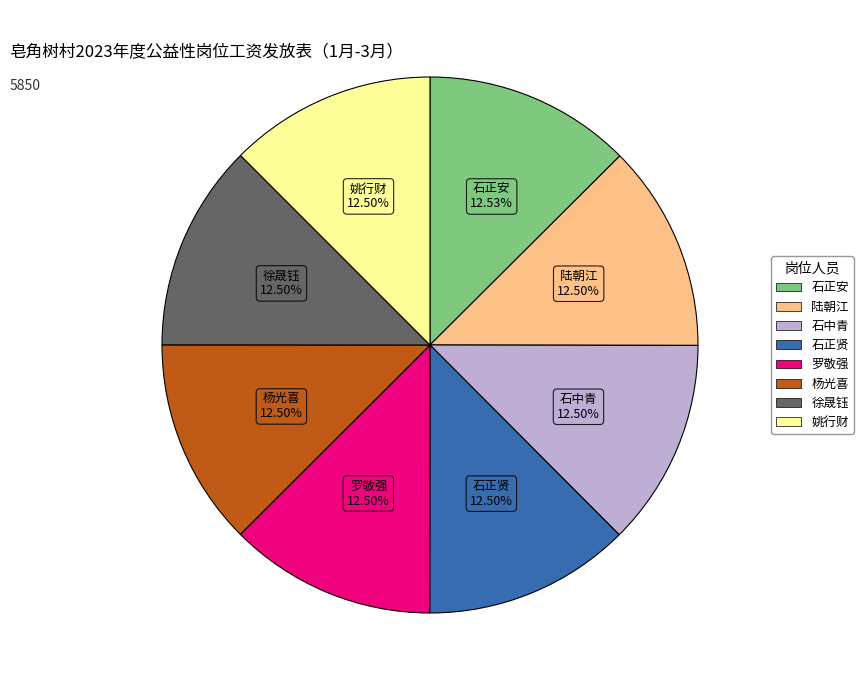

Do 石中青 and 罗敬强 together represent more than half of the pie?

No